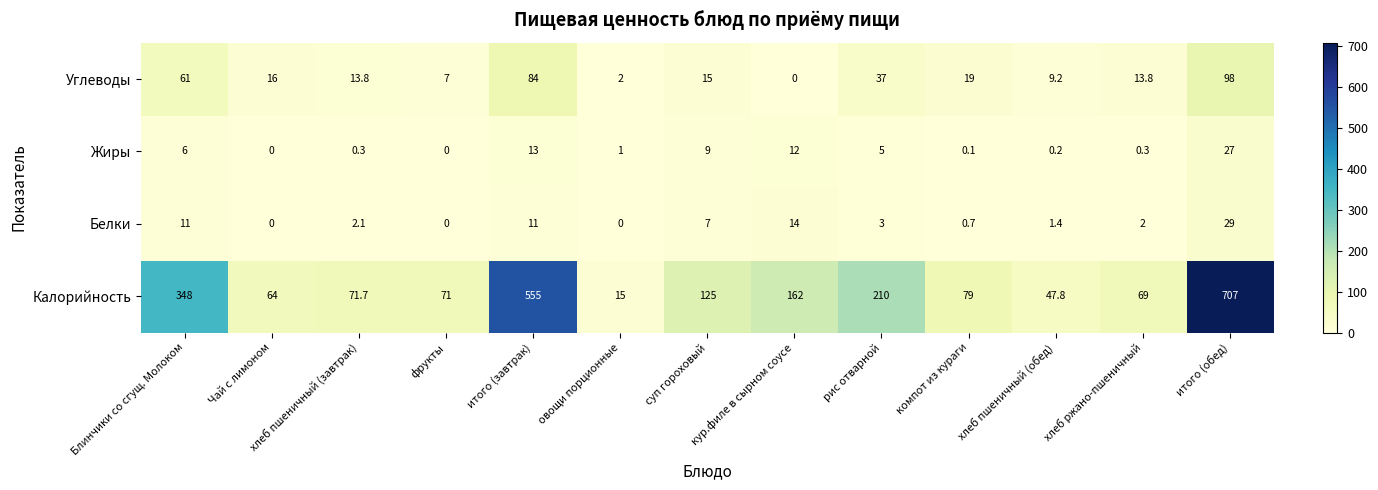

What is the difference between the maximum and second lowest values in the Углеводы series?

96.0